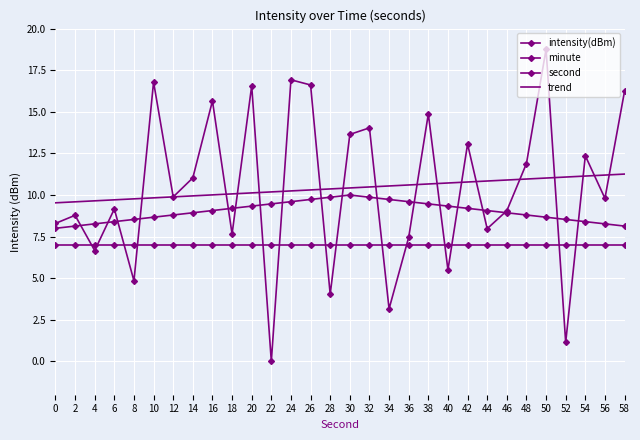

The value of trend at 2 is 9.6. True or false?

True